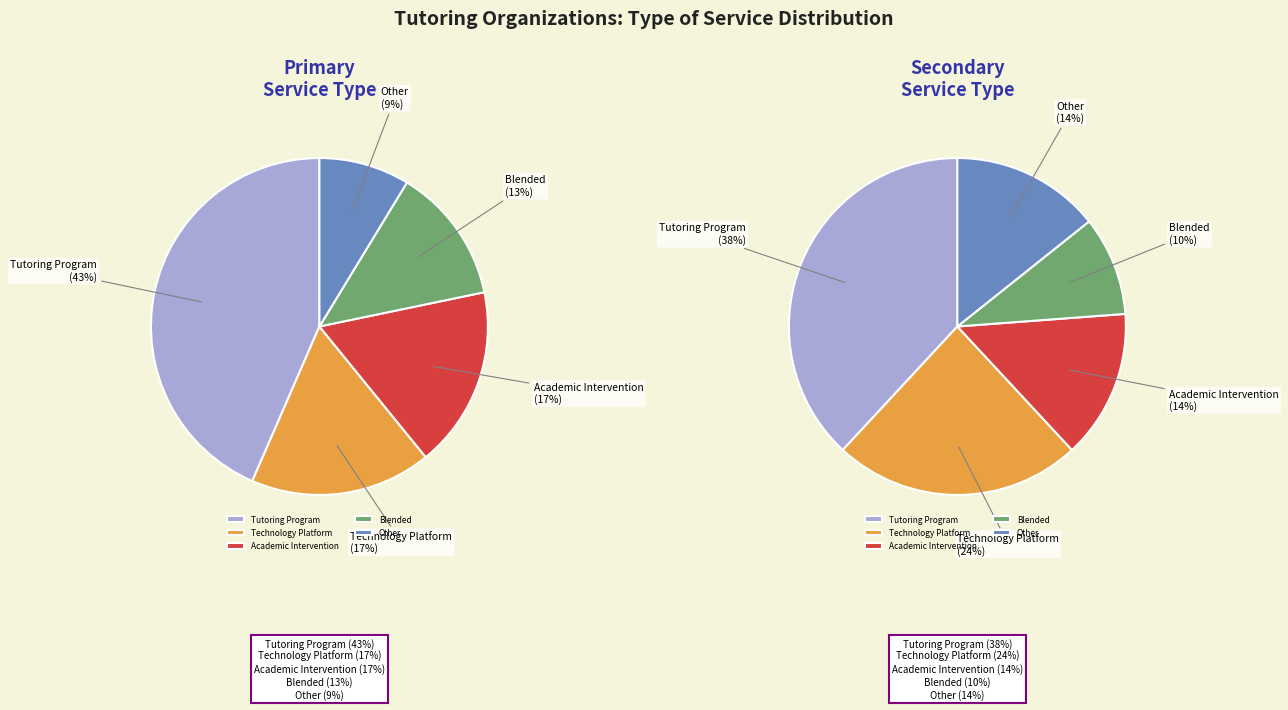

To the nearest percent, what percentage of the pie is Blended?

13%